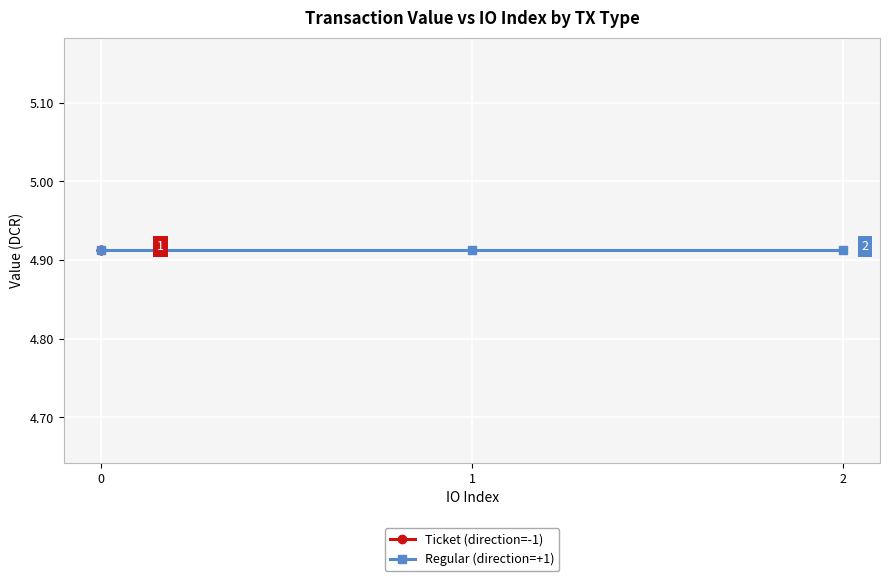

True or false: Ticket (direction=-1) has a value of 2 at +1 (Regular).

False